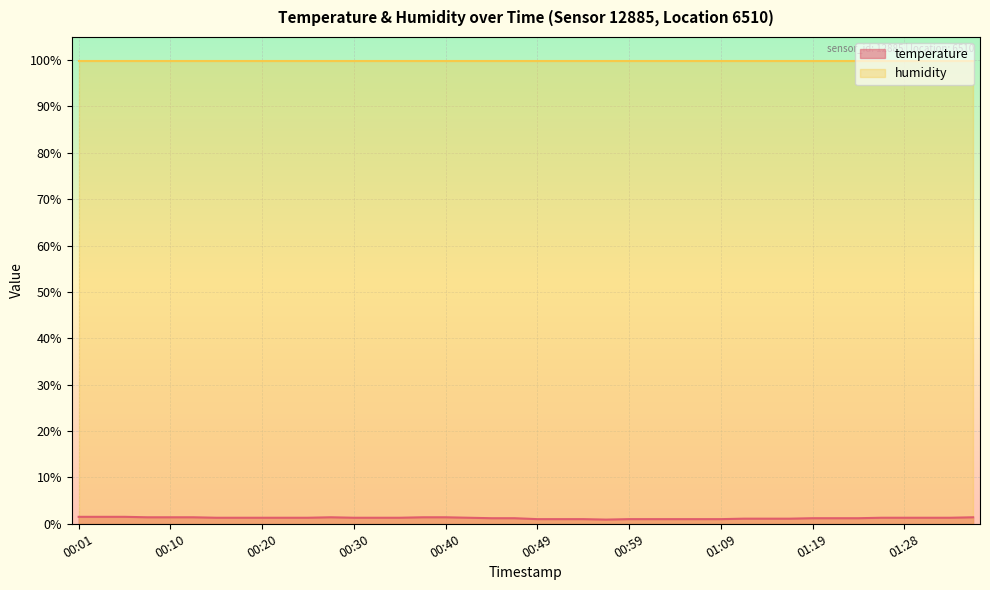

True or false: the data shows 1.7 at 00:54.

False